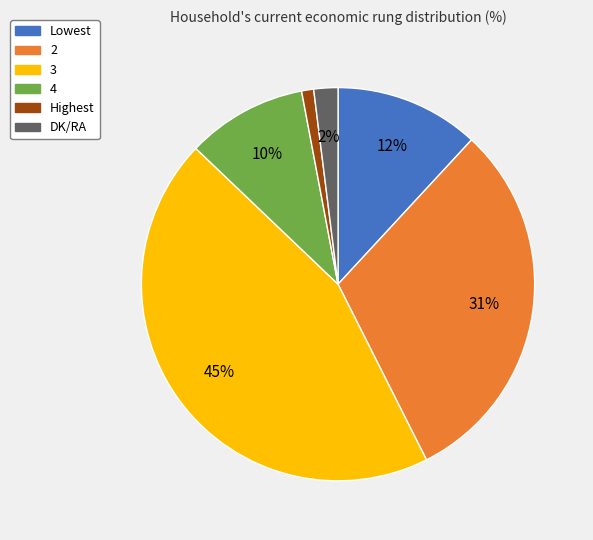

What is the smallest slice in the pie chart?

Highest